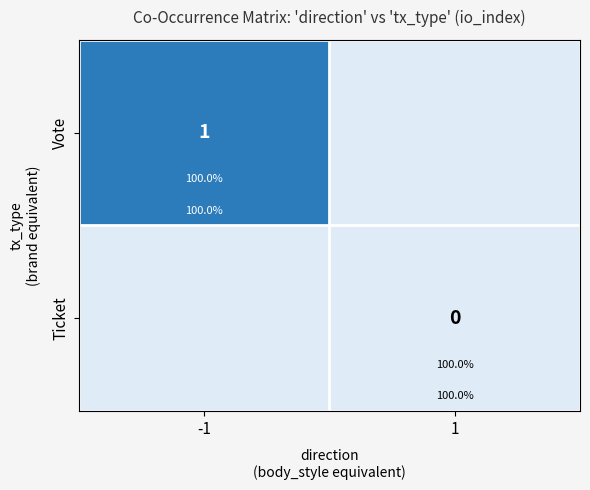

Which has a higher value, 1 or -1?

-1